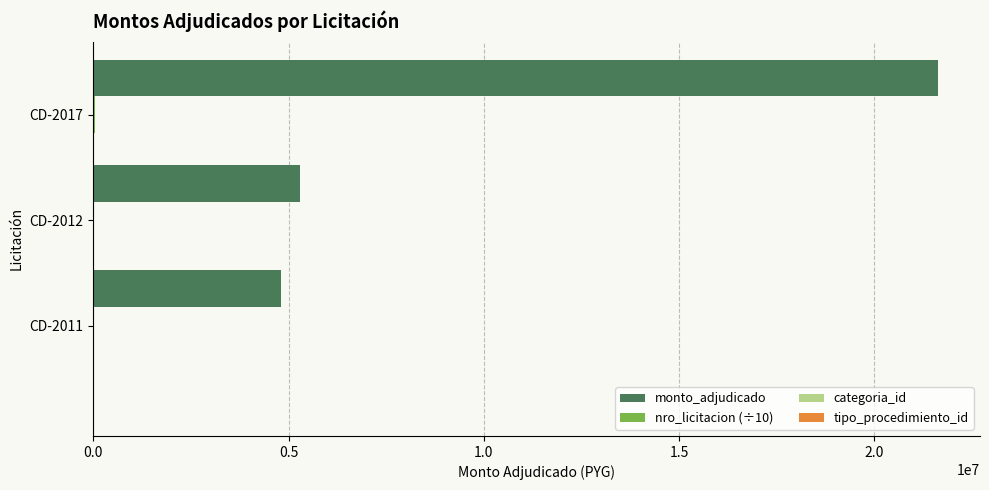

How many data points in nro_licitacion (÷10) are less than 23137?

1